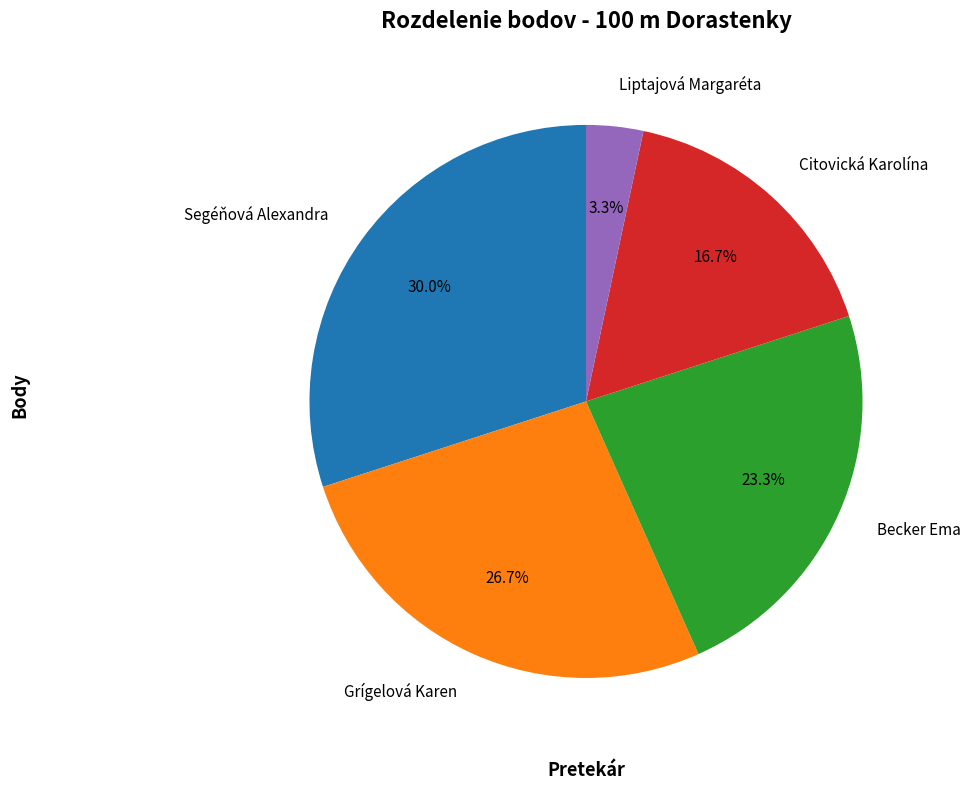

Is it true that Segéňová Alexandra is 18% of the pie?

False